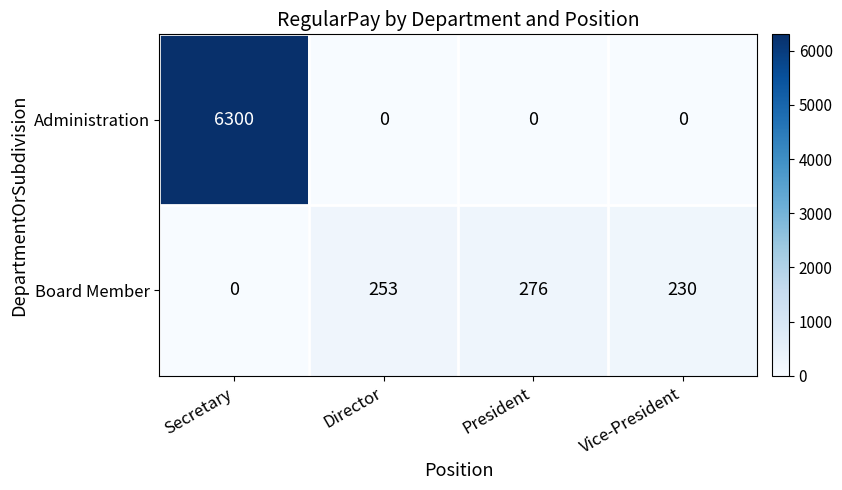

How many data points does each series have?

4